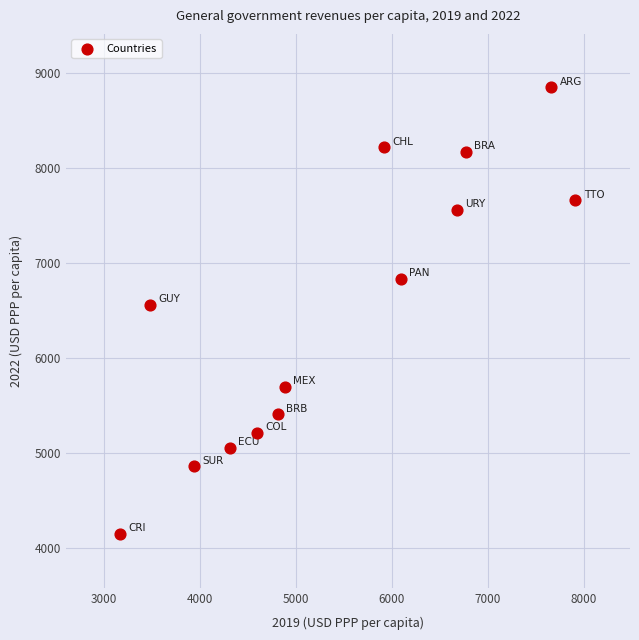

What Y value in the scatter plot is closest to 6500?

6560.2